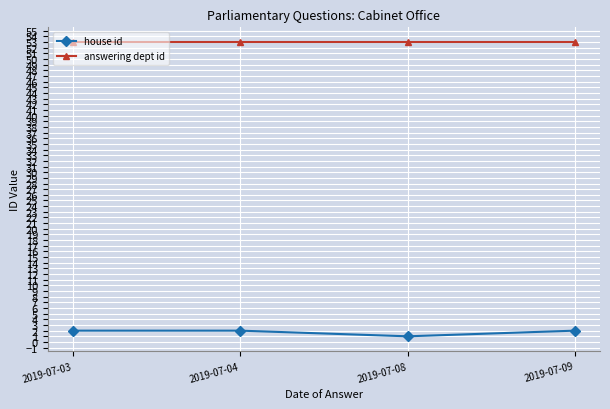

What is the spread (max minus min) of values at 2019-07-03?

51